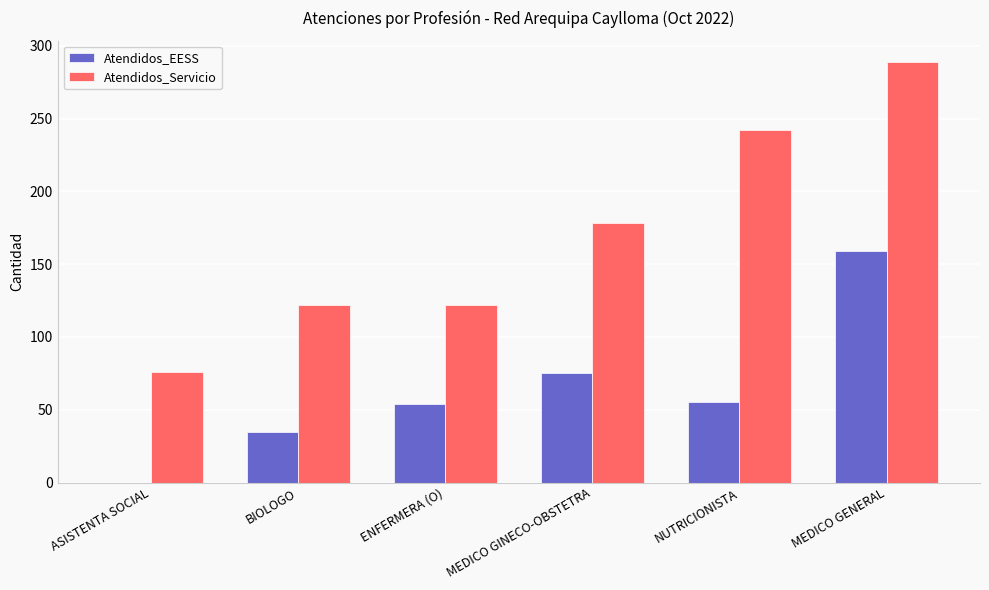

Read the Atendidos_Servicio value at ASISTENTA SOCIAL, to the nearest 10.

80